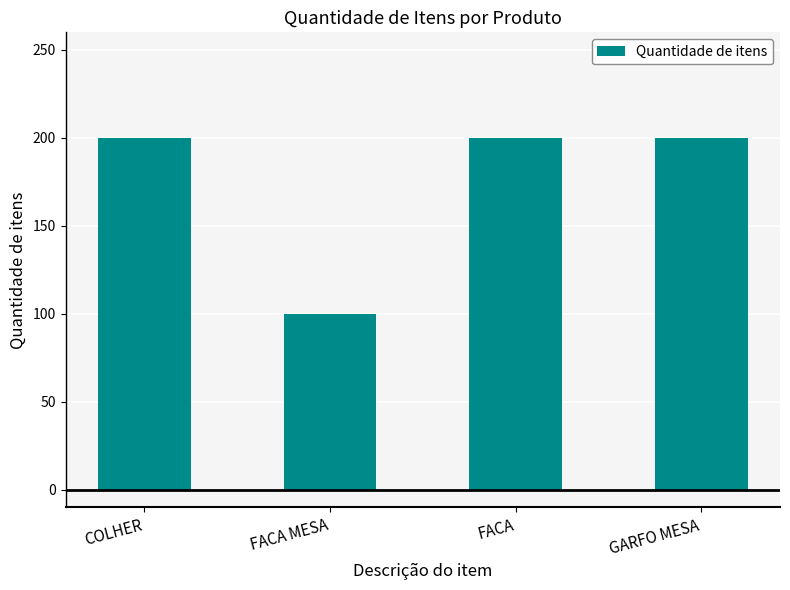

What is the average value?

175